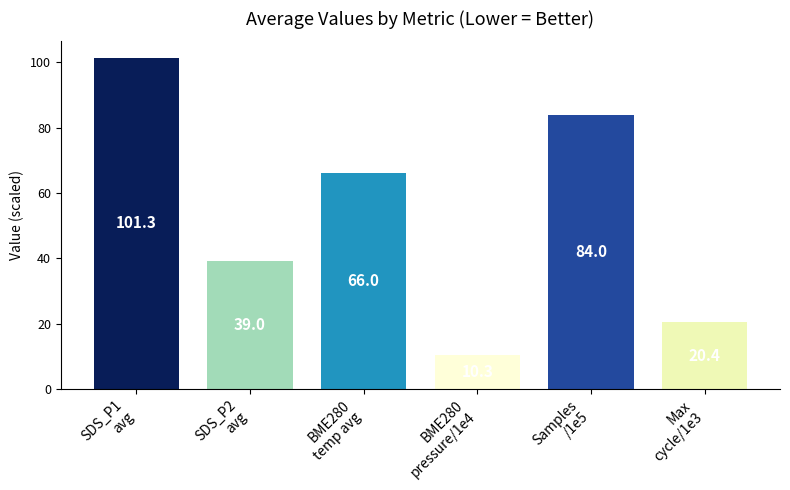

List the labels in order of value, largest first.

SDS_P1
avg, Samples
/1e5, BME280
temp avg, SDS_P2
avg, Max
cycle/1e3, BME280
pressure/1e4